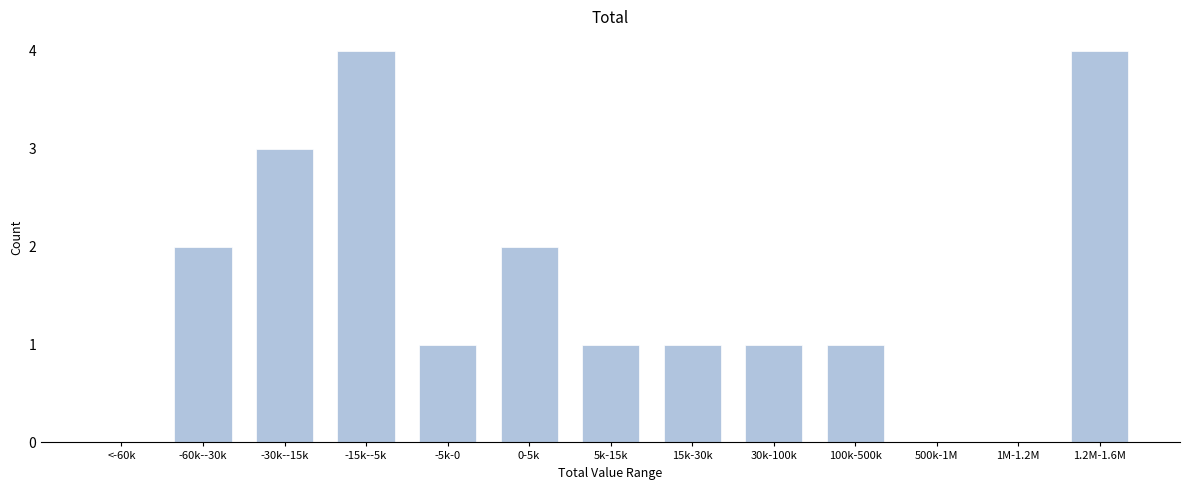

Reading right to left, list all the values displayed in this chart.

1.2M-1.6M=4	1M-1.2M=0	500k-1M=0	100k-500k=1	30k-100k=1	15k-30k=1	5k-15k=1	0-5k=2	-5k-0=1	-15k--5k=4	-30k--15k=3	-60k--30k=2	<-60k=0